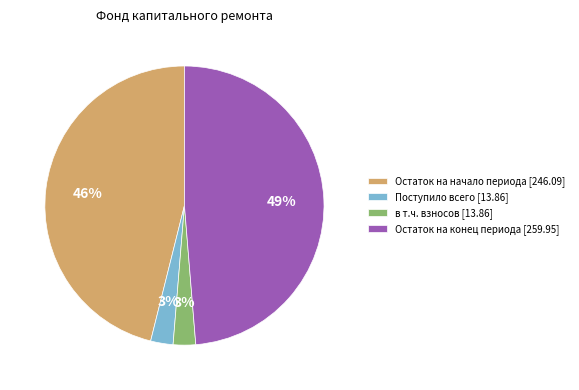

Which has a higher value, в т.ч. взносов [13.86] or Остаток на начало периода [246.09]?

Остаток на начало периода [246.09]